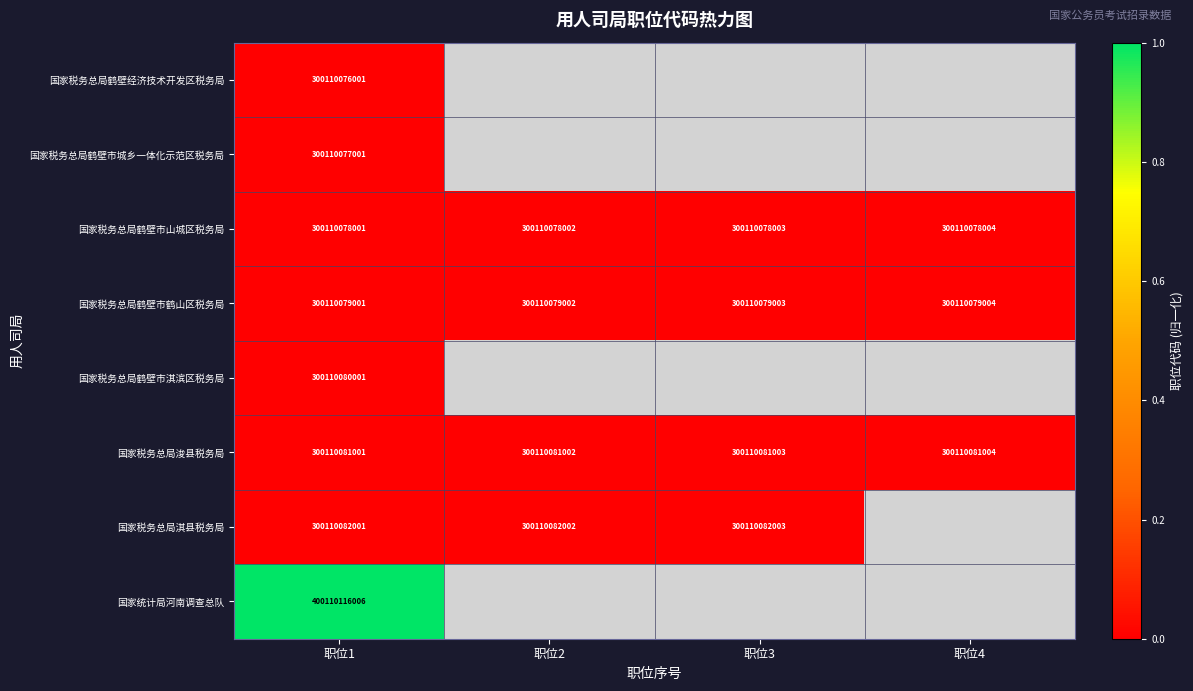

The 国家税务总局鹤壁市鹤山区税务局 series shows 300110079001.0 at 职位1. True or false?

True